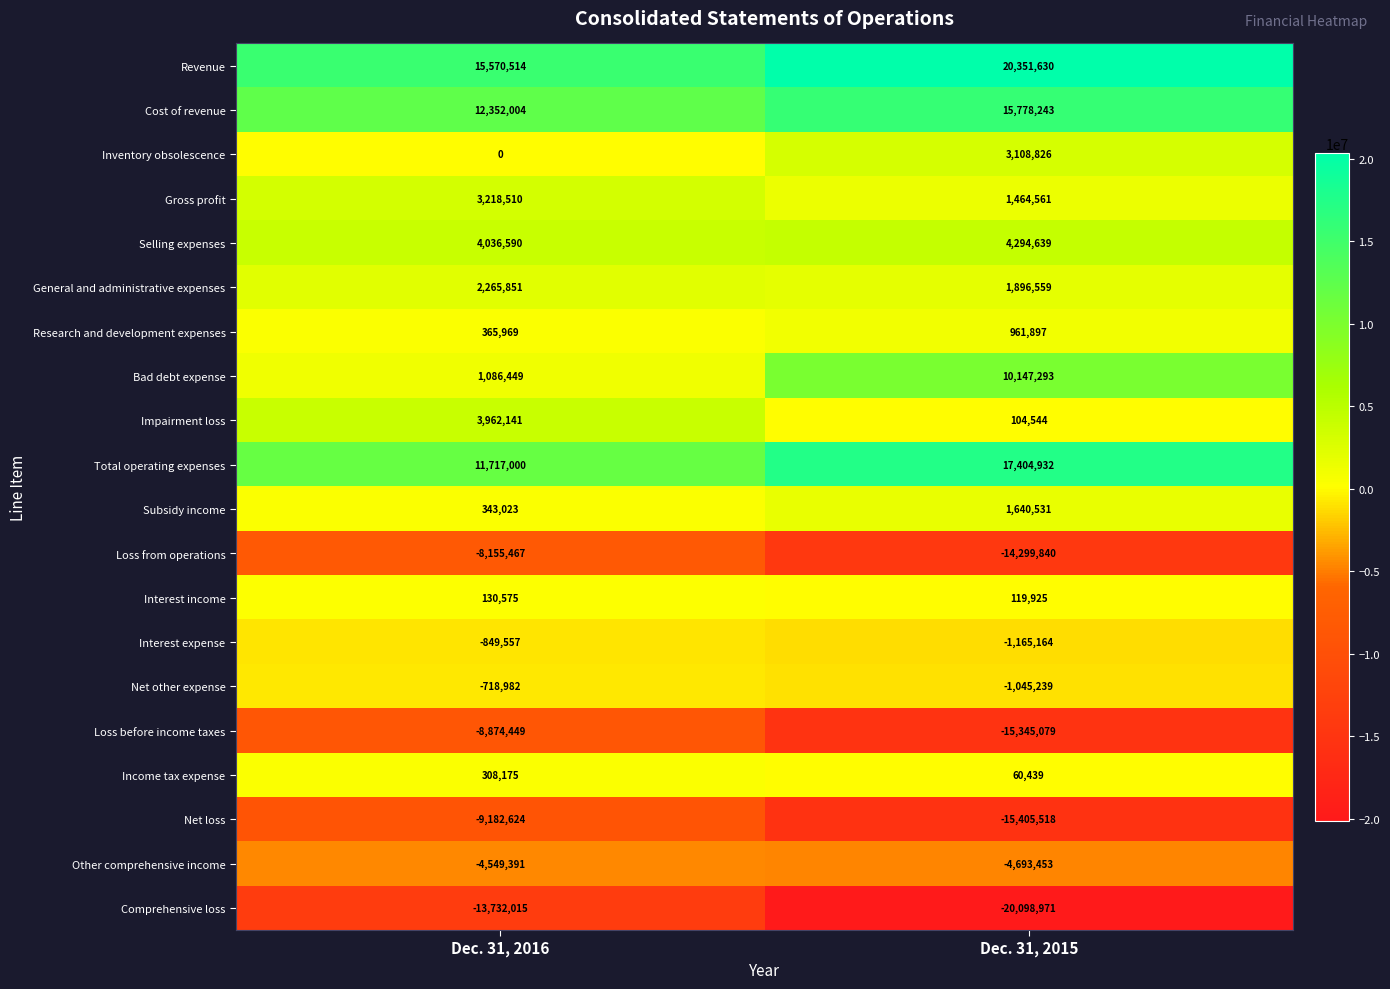

The value of Cost of revenue at Dec. 31, 2015 is 15778243. True or false?

True